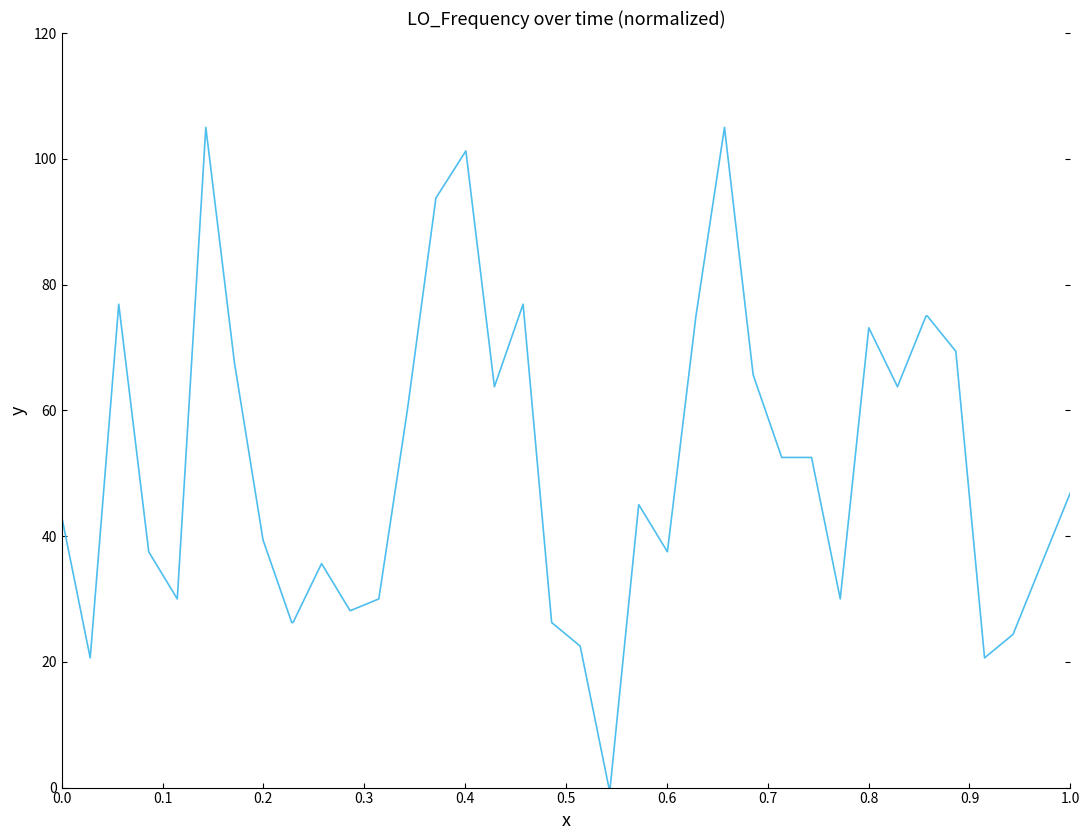

What is the difference between the maximum and minimum values?

105.0